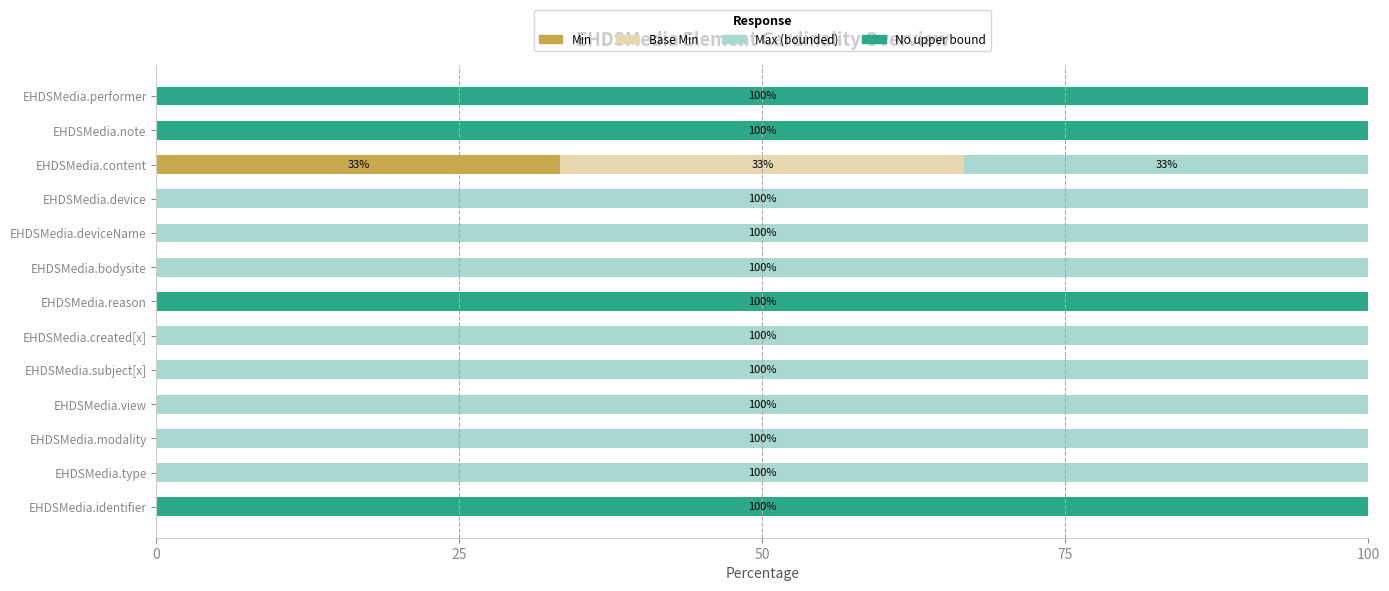

True or false: Min has a value of 13.4 at EHDSMedia.reason.

False